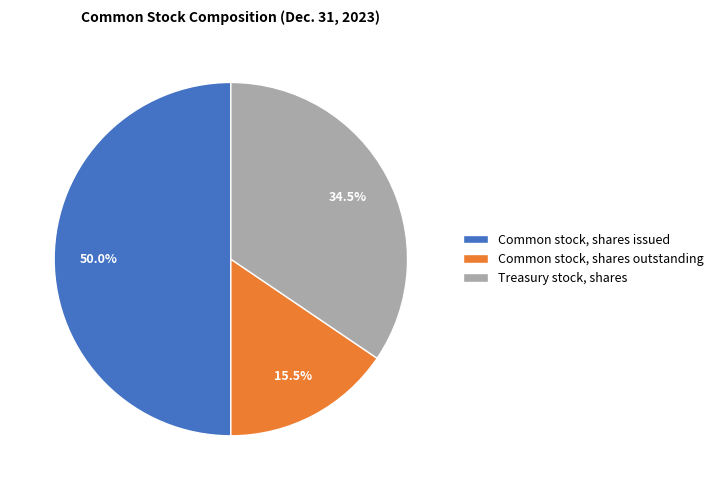

To the nearest percent, what portion does Common stock, shares issued represent?

50%